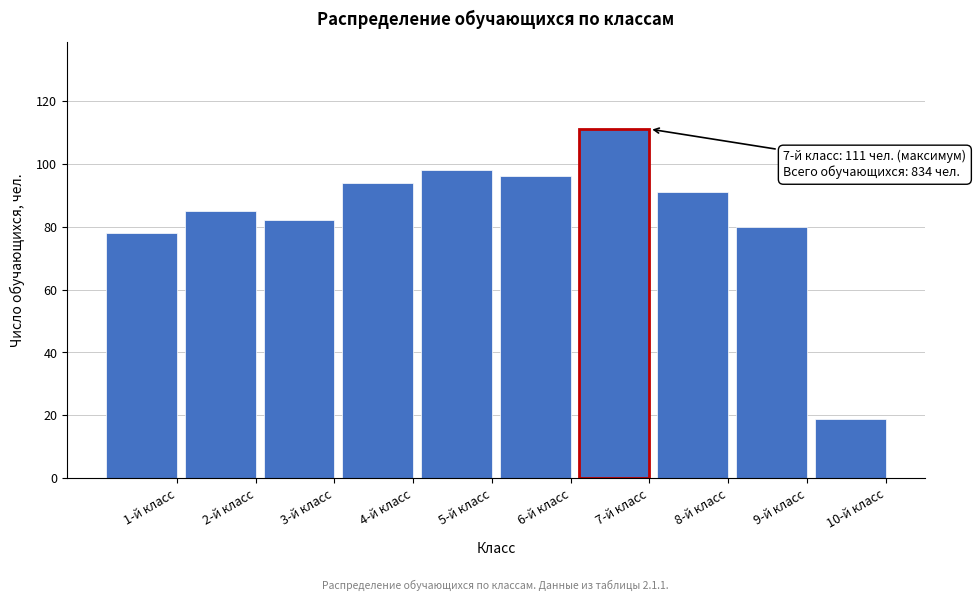

Reading right to left, transcribe all the data shown in this chart.

19	80	91	111	96	98	94	82	85	78